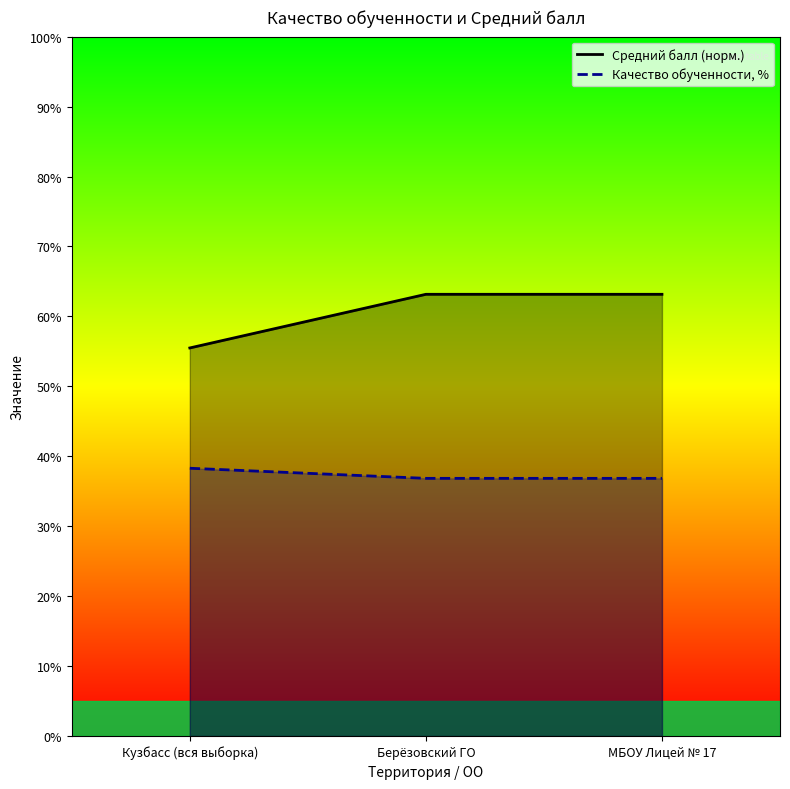

What are all the series names shown in the legend?

Средний балл (норм.), Качество обученности, %